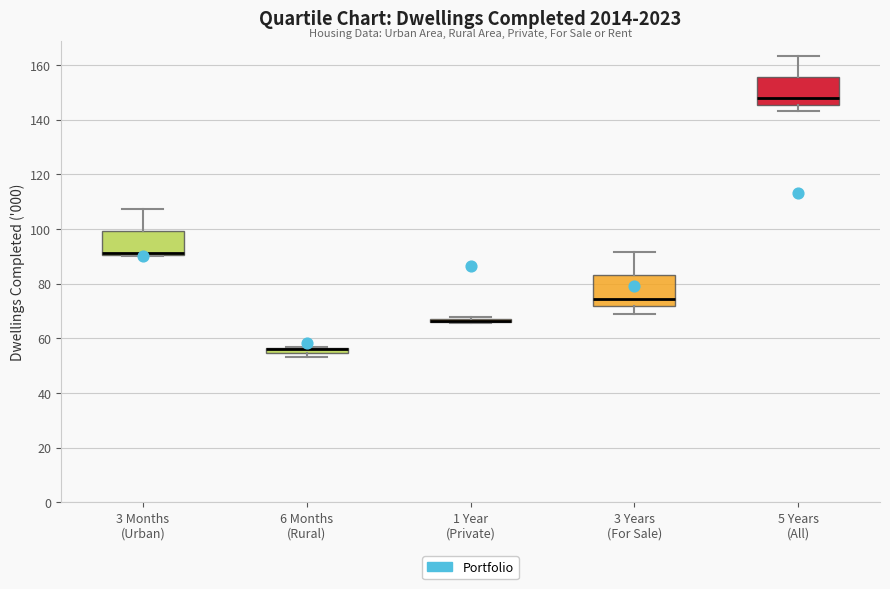

Where does the upper whisker of the box for 3 Years (For Sale) end on the y-axis? The values are not printed on the chart, so give them approximately, as read against the axis.

92